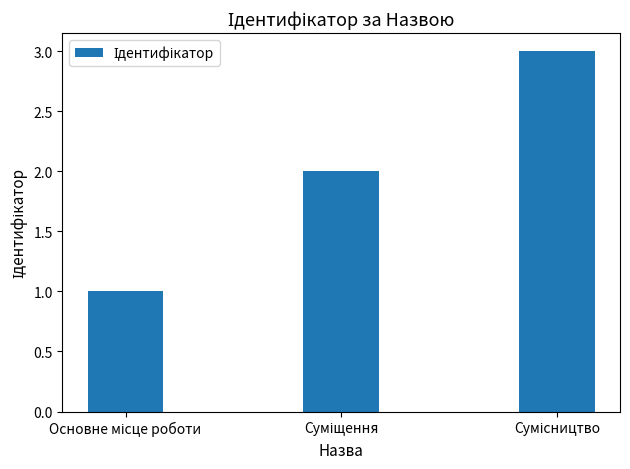

What is the maximum value shown in the chart?

3